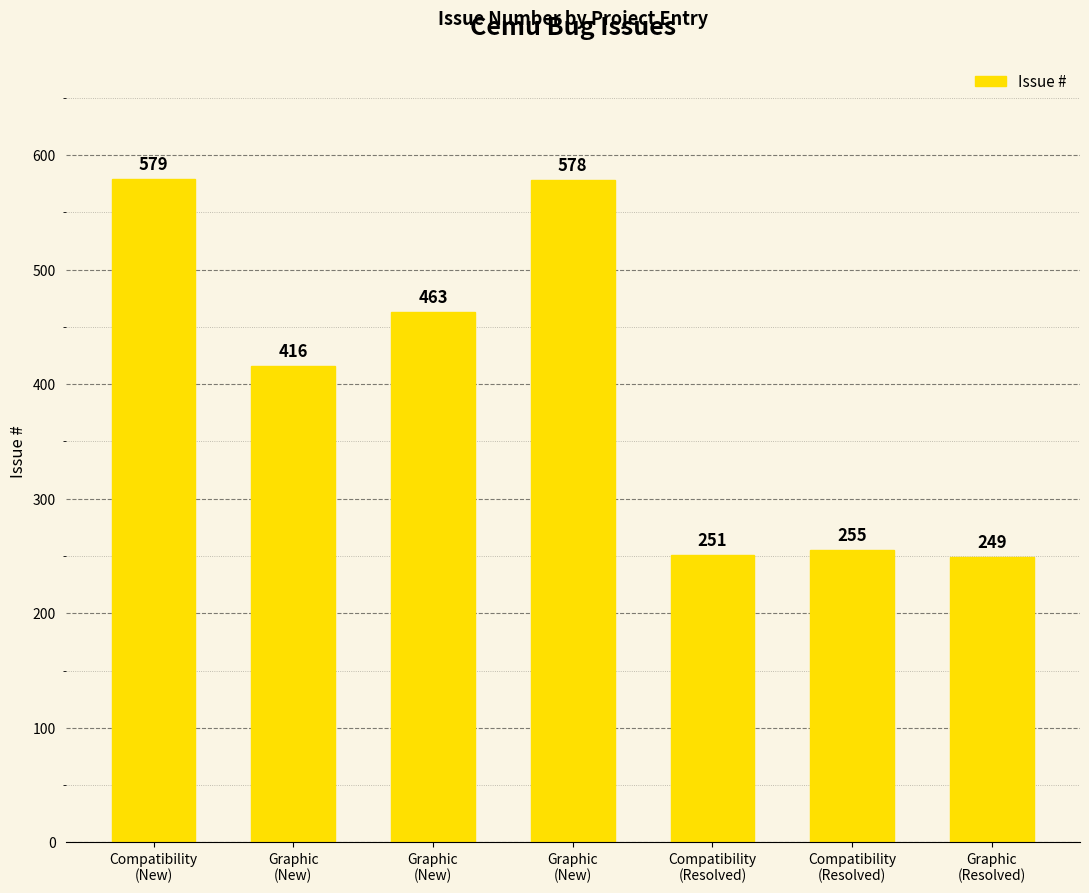

What is the change in value from Compatibility
(New) to Graphic
(New)?

-1